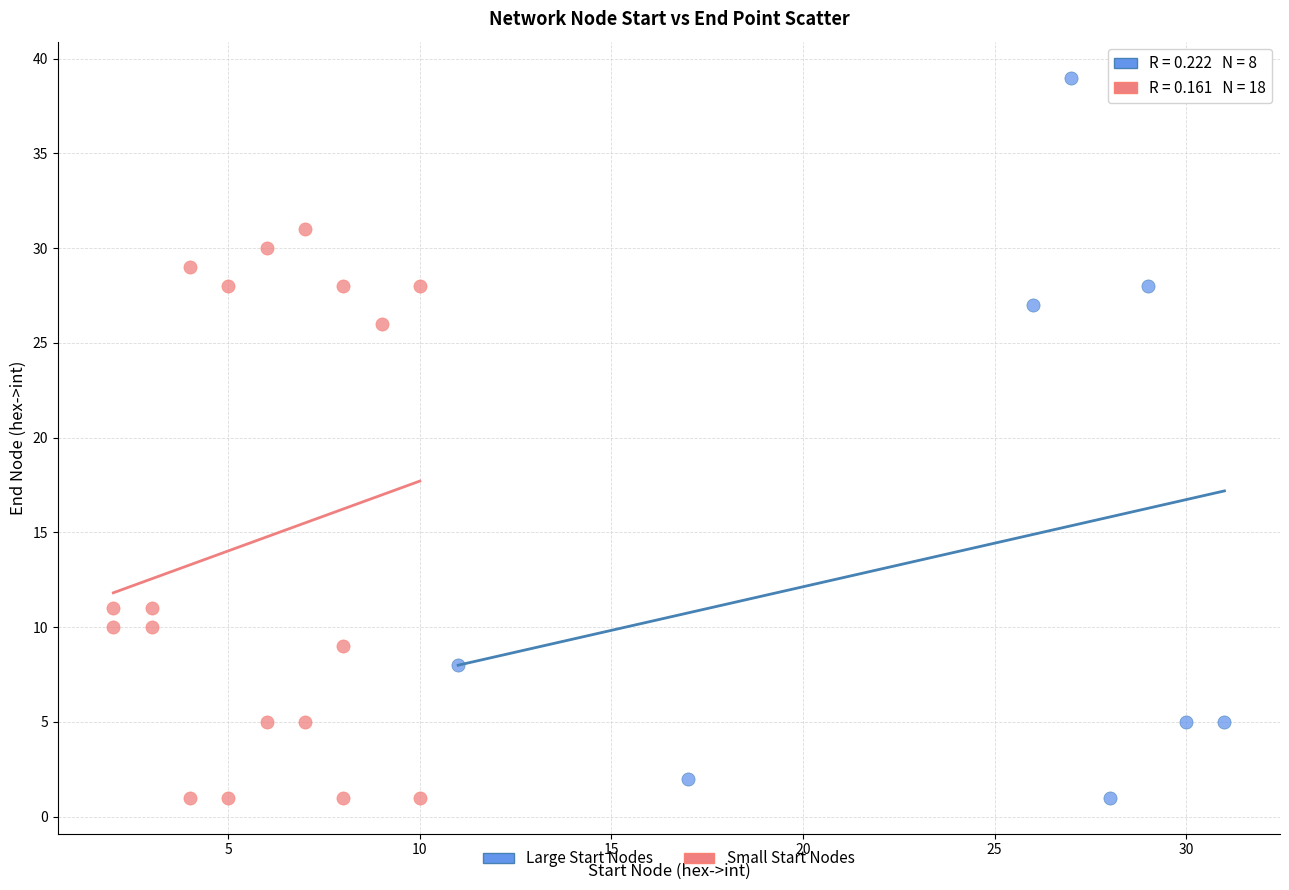

Which series has the widest spread of Y values?

Large Start Nodes